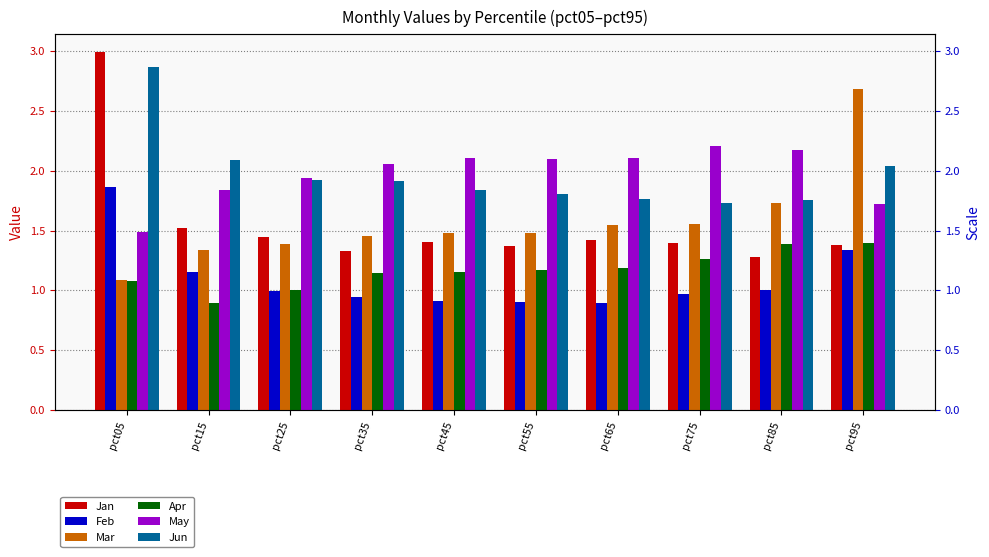

At which label does Apr reach its minimum?

pct15